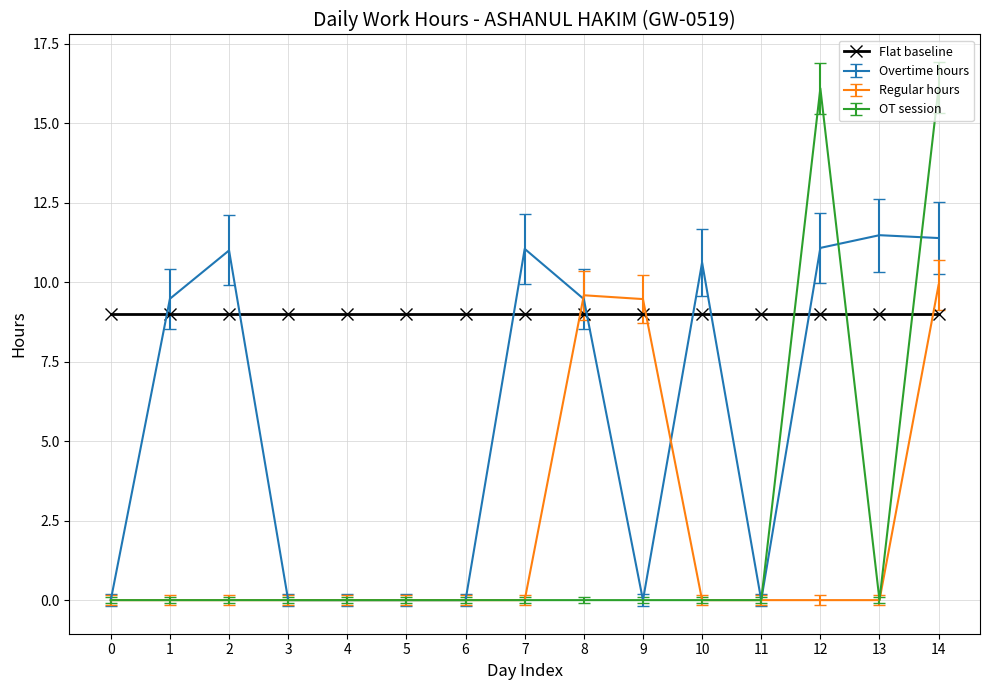

What is the maximum value for Flat baseline?

9.0